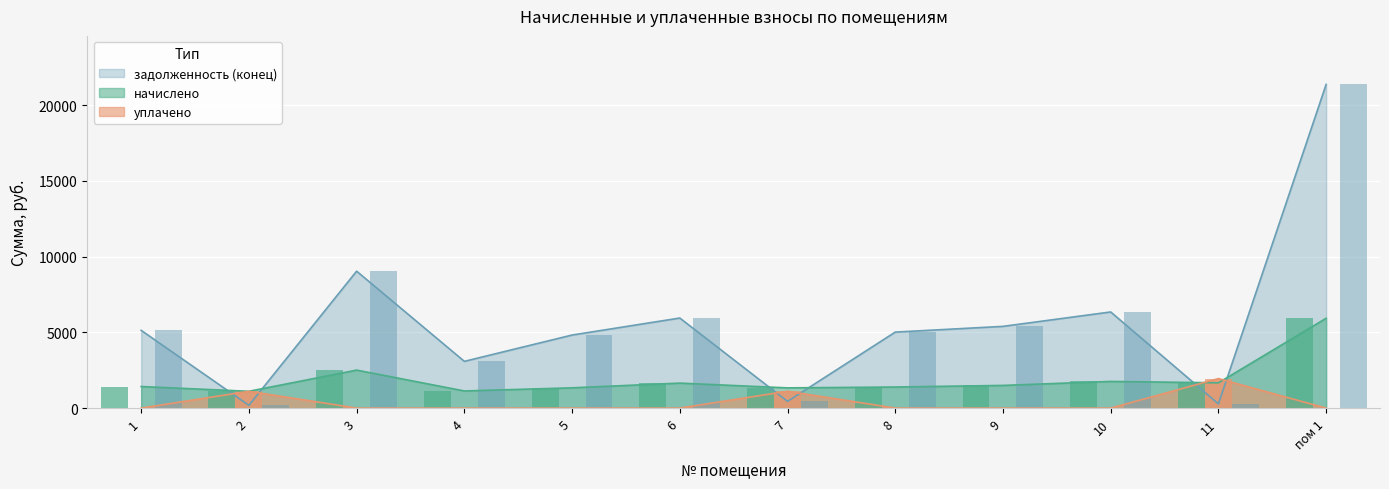

Which category has the lowest value in the уплачено series?

1